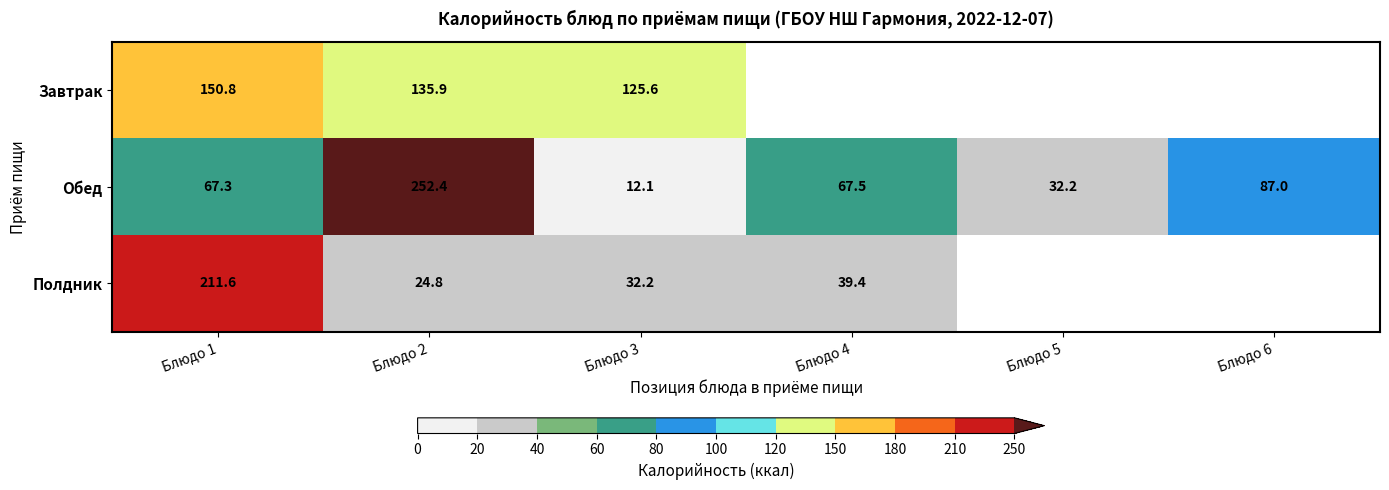

Rank the categories by Обед value from lowest to highest.

Блюдо 3, Блюдо 5, Блюдо 1, Блюдо 4, Блюдо 6, Блюдо 2